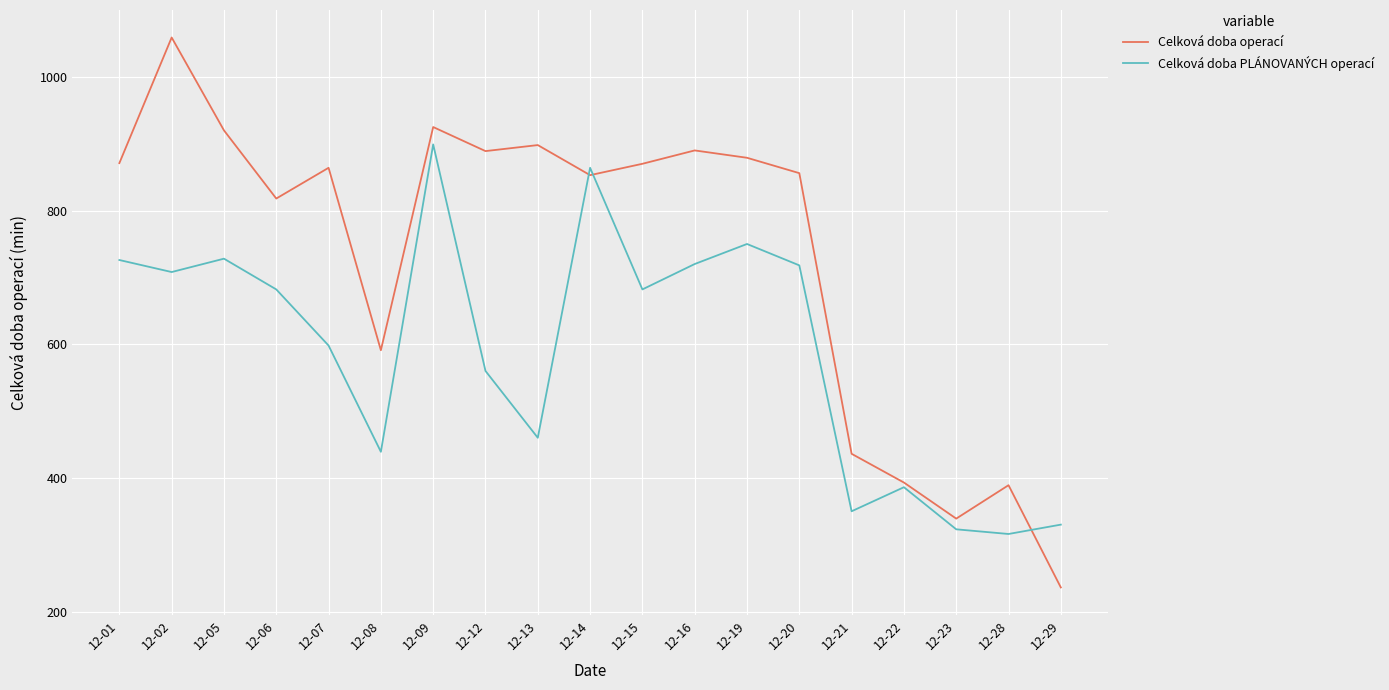

What is the difference between the highest and lowest values at 12-22?

7